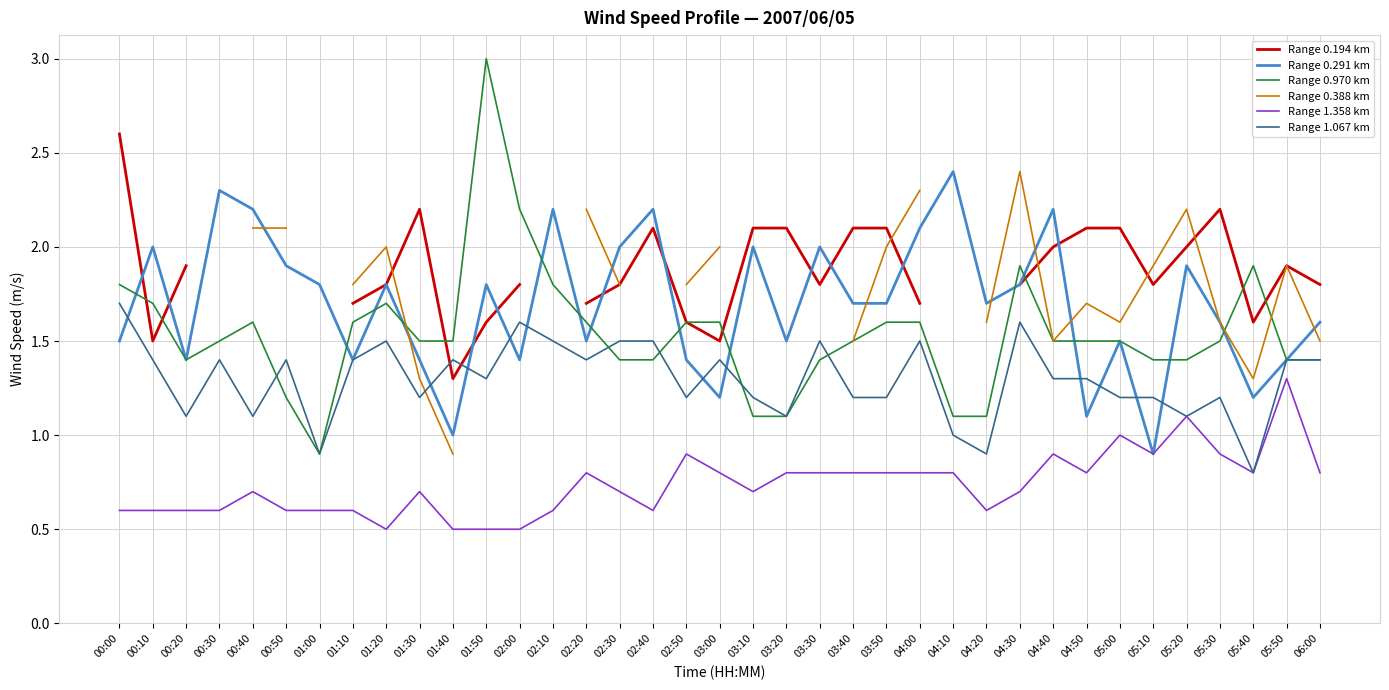

In Range 1.067 km, how many points are higher than both neighbors (excluding endpoints)?

10